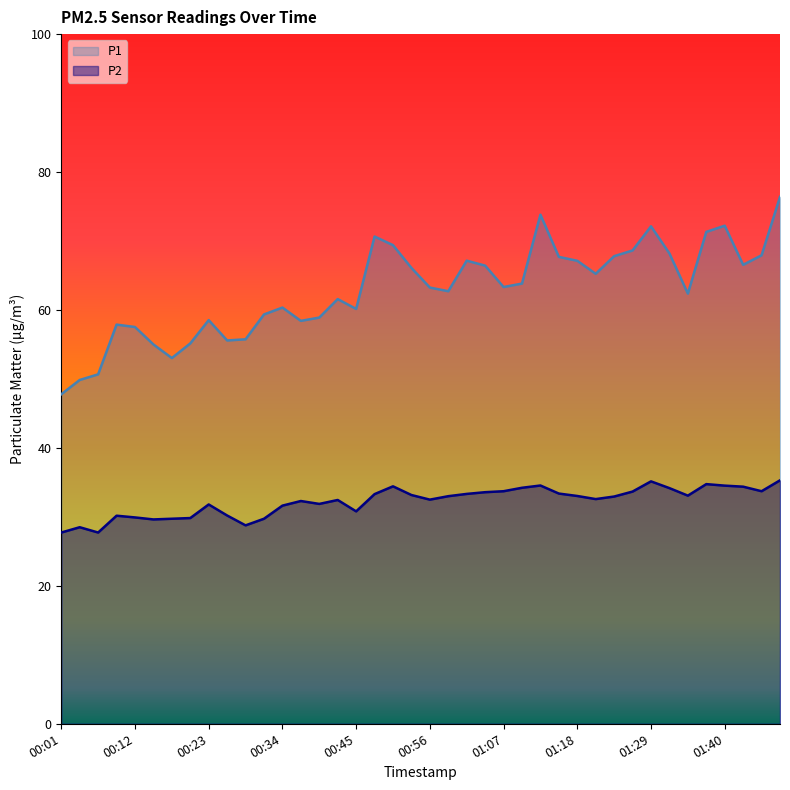

Reading right to left, extract all data points from this chart.

P1: 76.4	67.9	66.5	72.2	71.3	62.4	68.2	72.1	68.6	67.8	65.2	67.1	67.7	73.8	63.8	63.3	66.4	67.2	62.7	63.2	66.1	69.4	70.7	60.1	61.6	58.9	58.4	60.4	59.4	55.8	55.6	58.5	55.1	53.0	55.0	57.5	57.9	50.7	49.9	47.8
P2: 35.3	33.7	34.4	34.5	34.8	33.1	34.2	35.1	33.7	33.0	32.6	33.0	33.4	34.5	34.2	33.7	33.6	33.3	33.0	32.5	33.2	34.4	33.3	30.8	32.5	31.9	32.3	31.6	29.7	28.8	30.2	31.8	29.8	29.7	29.6	29.9	30.2	27.7	28.5	27.7